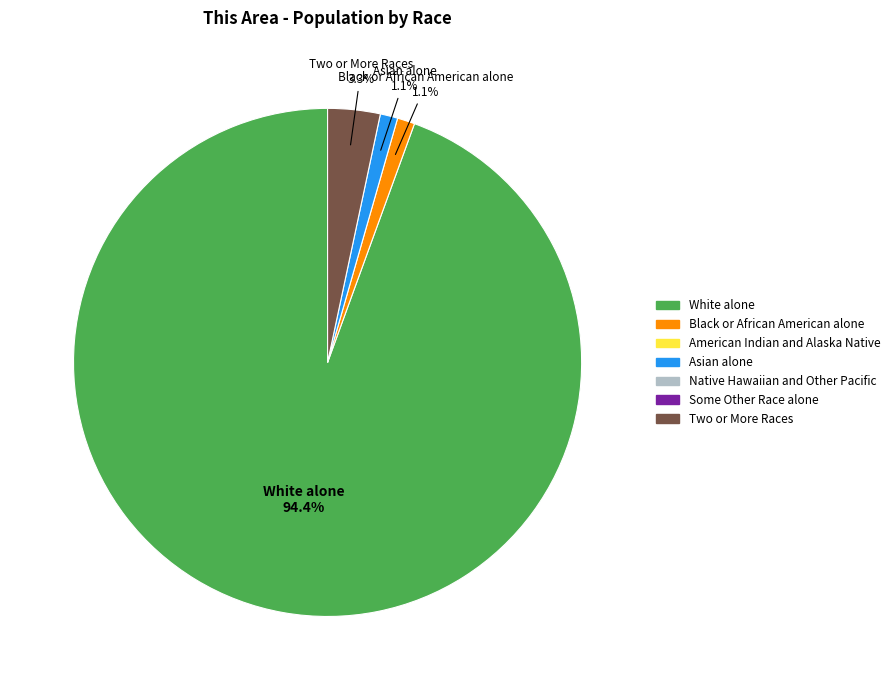

How many segments does this pie chart have?

4